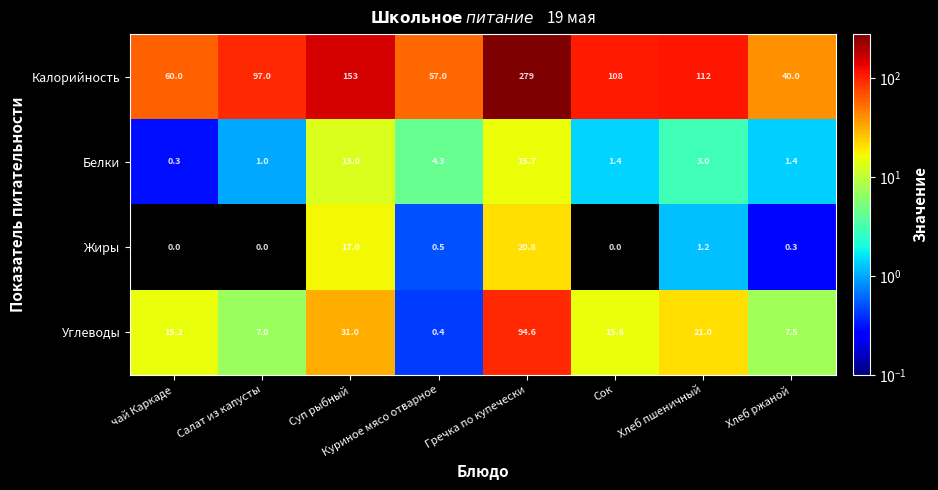

Which series has the widest spread of values?

Калорийность